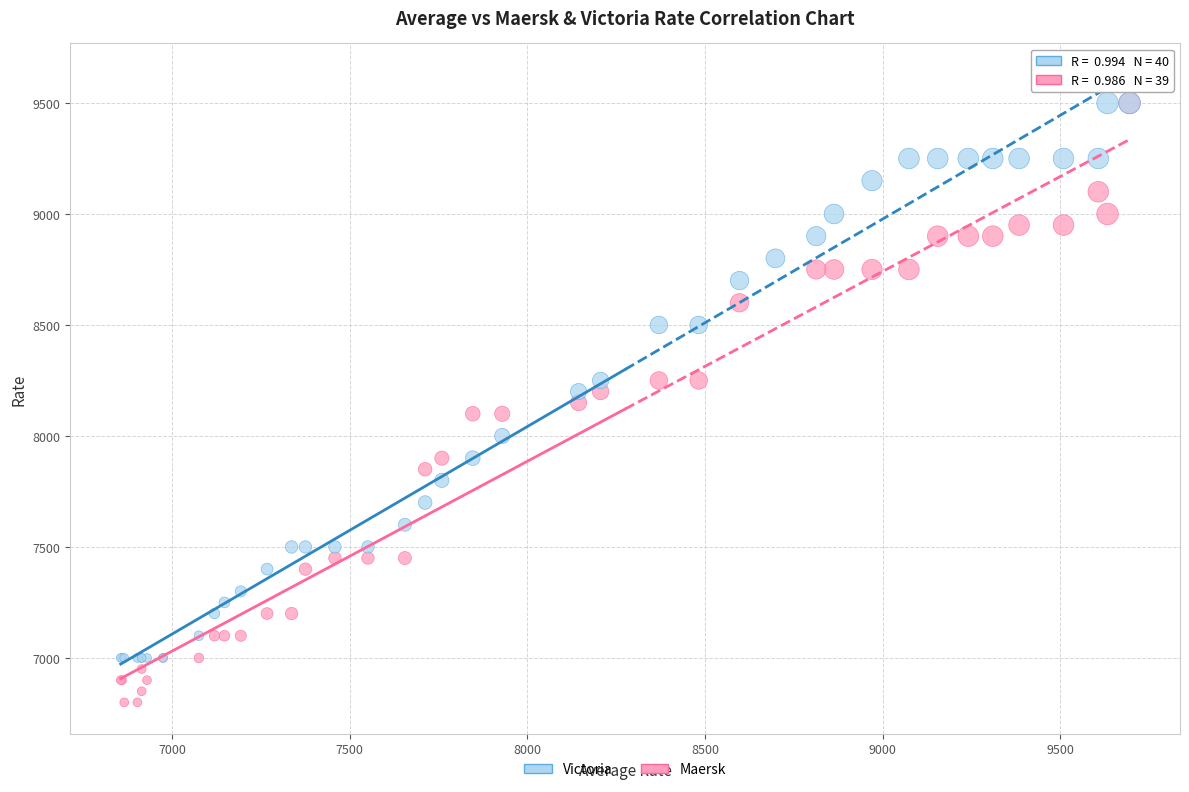

Which series reaches the minimum Y coordinate?

Maersk